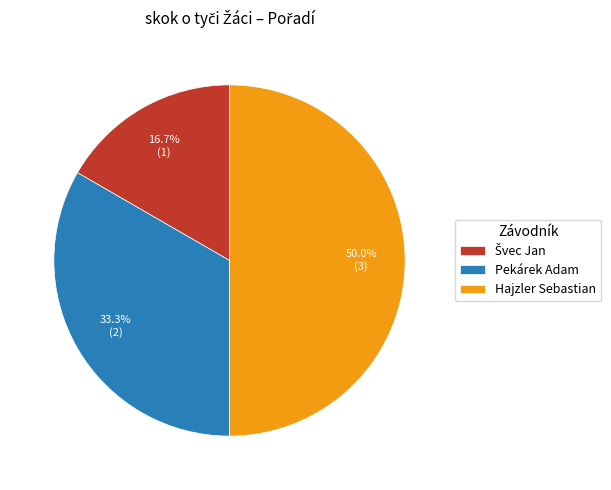

Combined, what portion of the pie is Hajzler Sebastian and Pekárek Adam?

83.3%